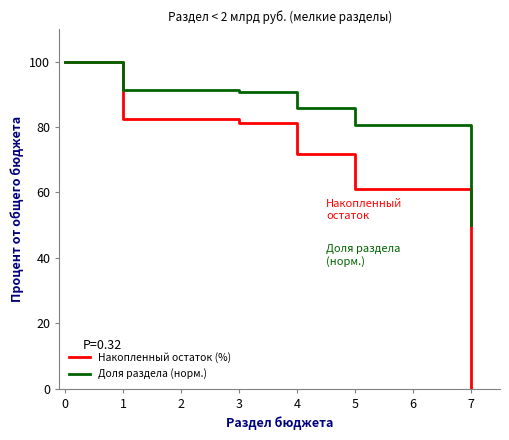

Which series has the widest spread of values?

Накопленный остаток (%)